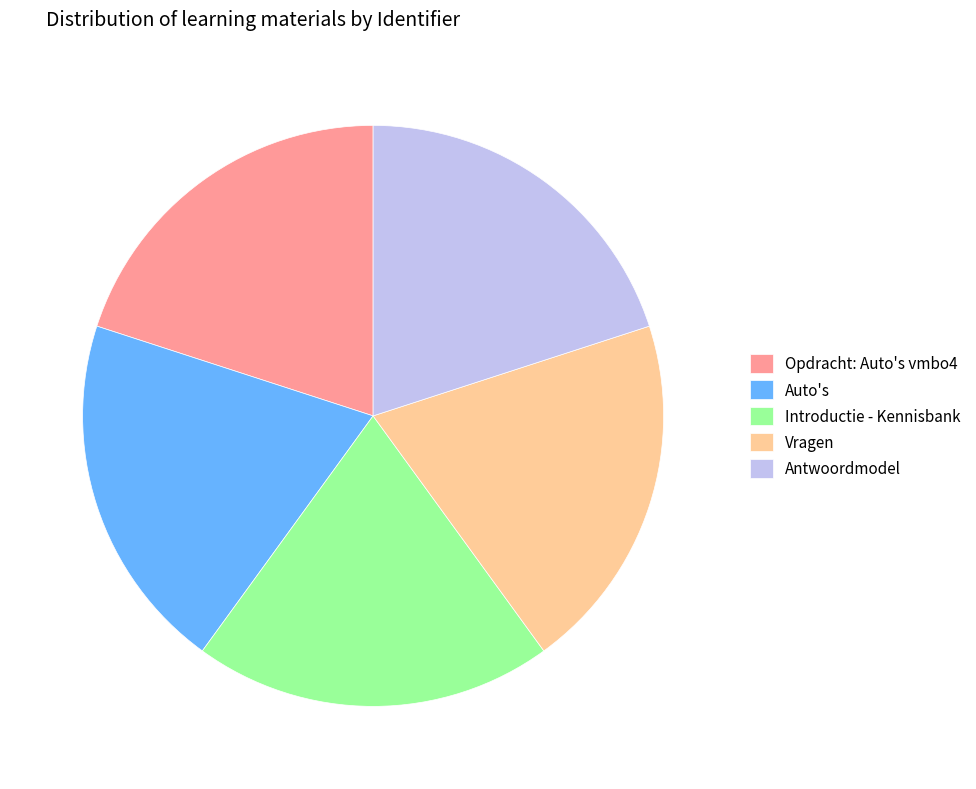

Approximately how many times larger is the value at Vragen compared to Auto's?

1.0